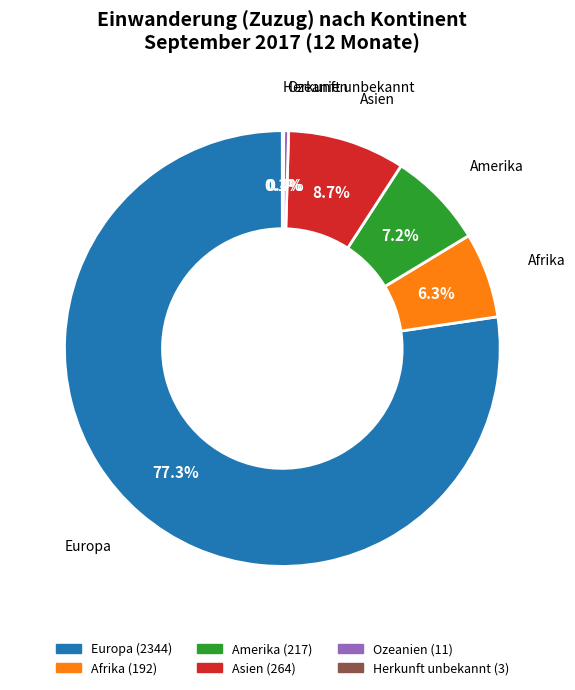

Does Amerika account for over 50% of the chart?

No